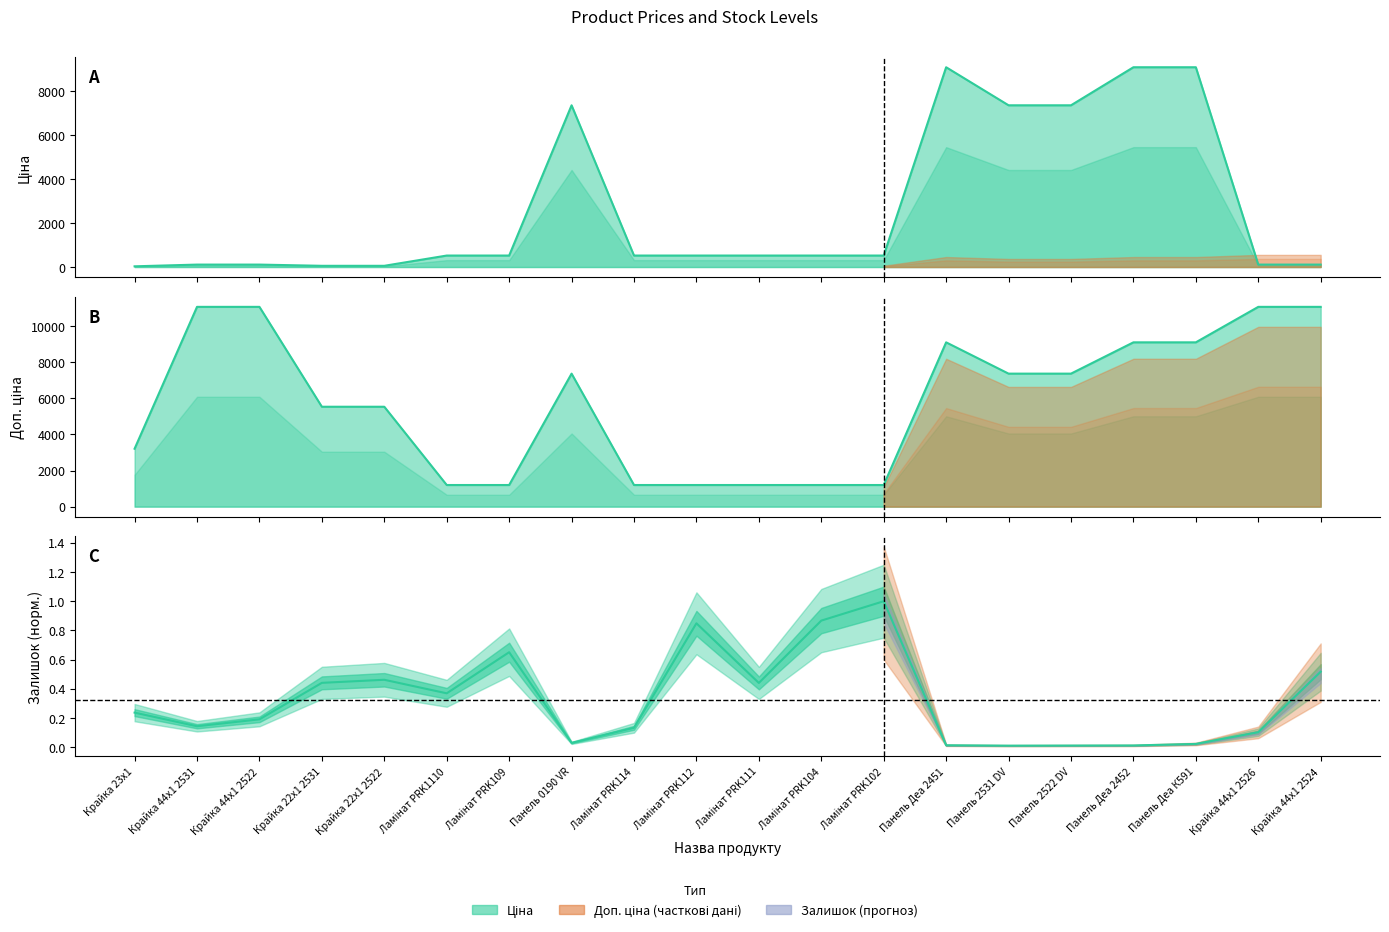

The value of Залишок at Ламінат PRK109 is 0.2. True or false?

False